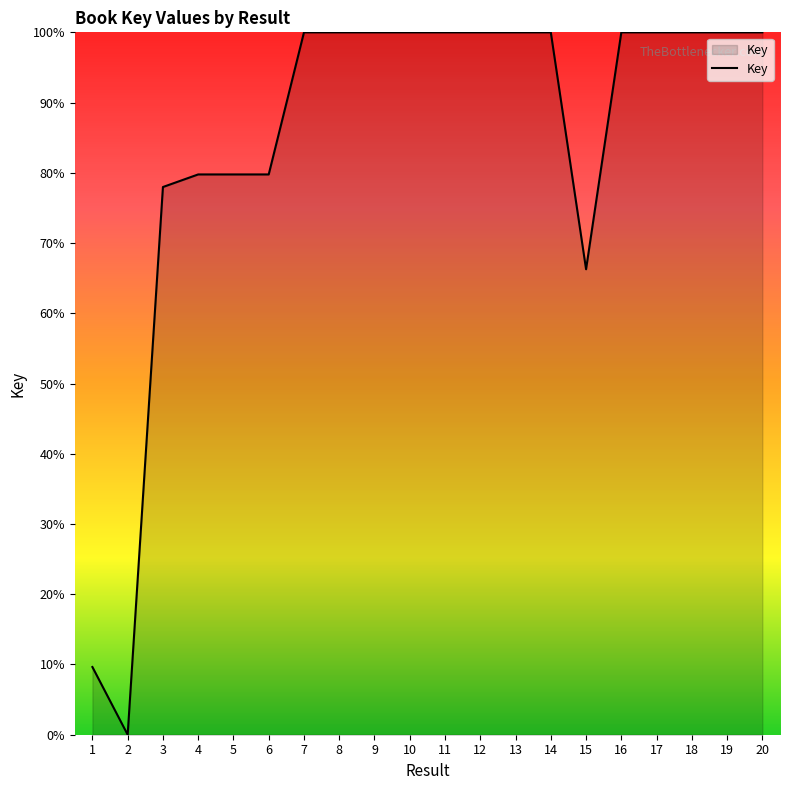

What is the average value?

84.7